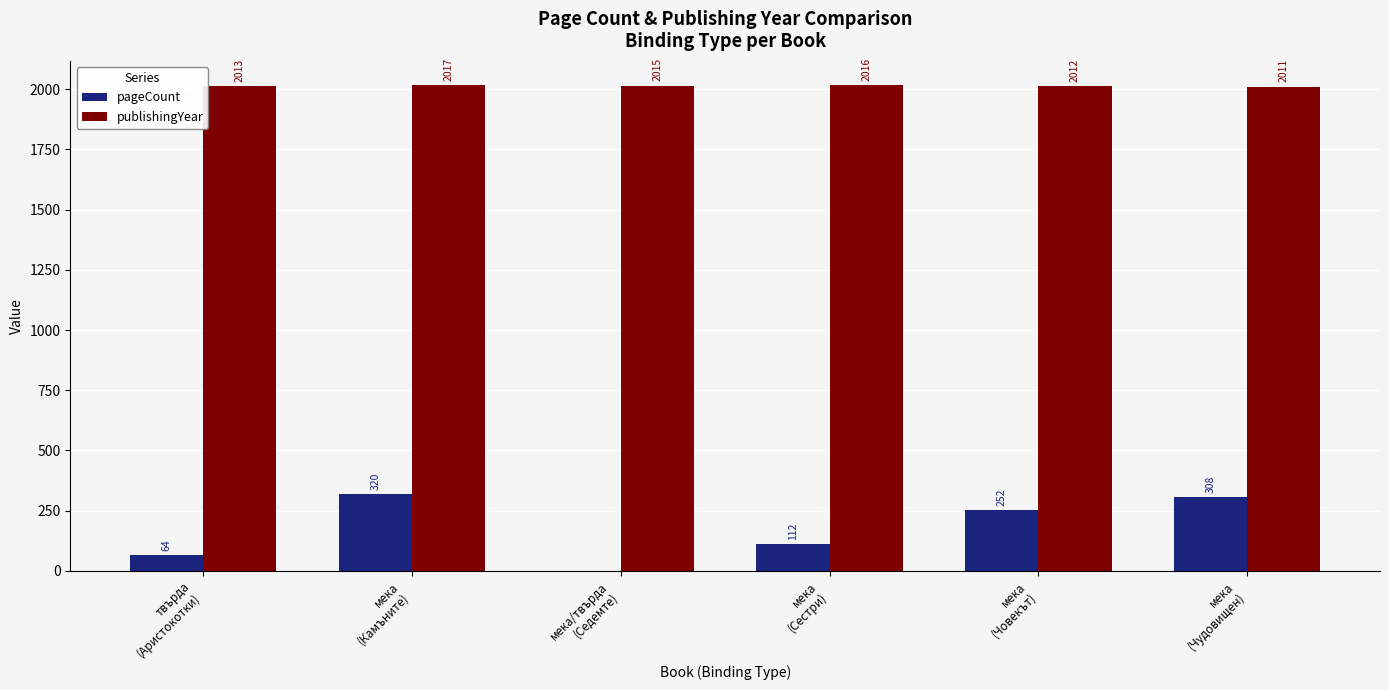

What are all the series names shown in the legend?

pageCount, publishingYear